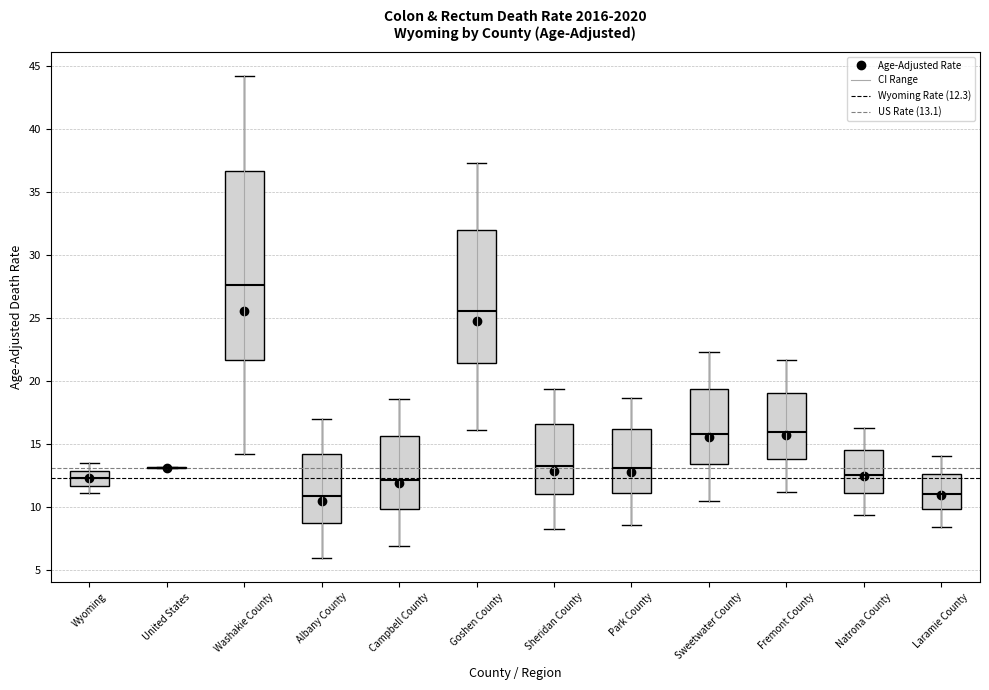

Reading left to right, read every box against the y-axis: the position of its median line, the range the box covers, and the ends of its whiskers. The values are not printed on the chart, so give them approximately, as read against the axis.

Wyoming: median 12.5, box 11.5 to 13.0, whiskers 11.0 to 13.5
United States: box collapsed to a line at 13.0, whiskers 13.0 to 13.0
Washakie County: median 27.5, box 21.5 to 36.5, whiskers 14.0 to 44.0
Albany County: median 11.0, box 9.0 to 14.5, whiskers 6.0 to 17.0
Campbell County: median 12.0, box 10.0 to 15.5, whiskers 7.0 to 18.5
Goshen County: median 25.5, box 21.5 to 32.0, whiskers 16.0 to 37.5
Sheridan County: median 13.5, box 11.0 to 16.5, whiskers 8.5 to 19.5
Park County: median 13.0, box 11.0 to 16.0, whiskers 8.5 to 18.5
Sweetwater County: median 16.0, box 13.5 to 19.5, whiskers 10.5 to 22.5
Fremont County: median 16.0, box 14.0 to 19.0, whiskers 11.0 to 21.5
Natrona County: median 12.5, box 11.0 to 14.5, whiskers 9.5 to 16.5
Laramie County: median 11.0, box 10.0 to 12.5, whiskers 8.5 to 14.0